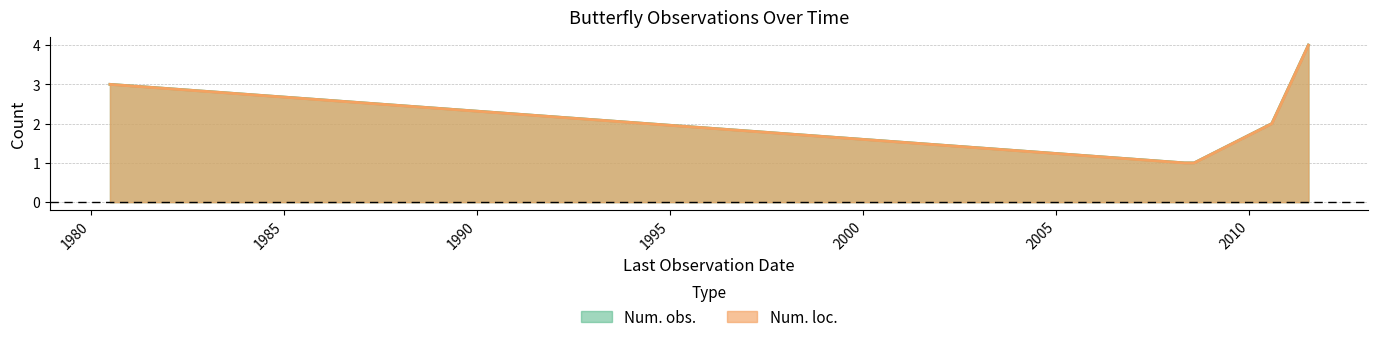

List the series in order of their peak value, lowest first.

Num. loc., Num. obs.